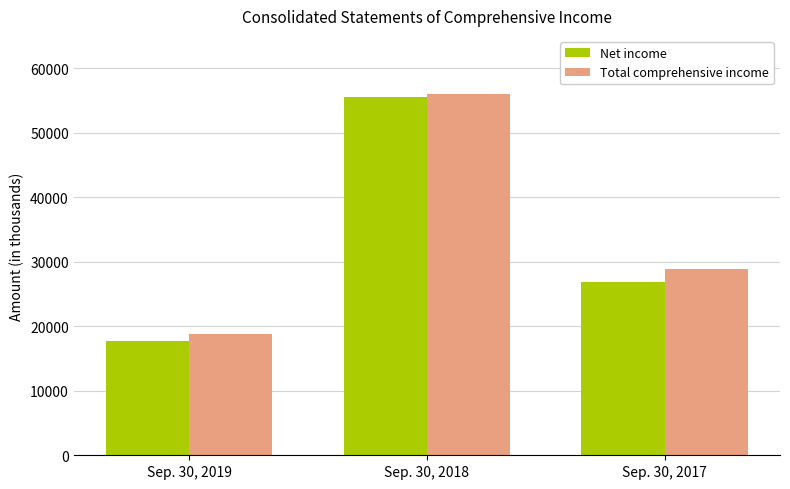

How many data points does each series have?

3